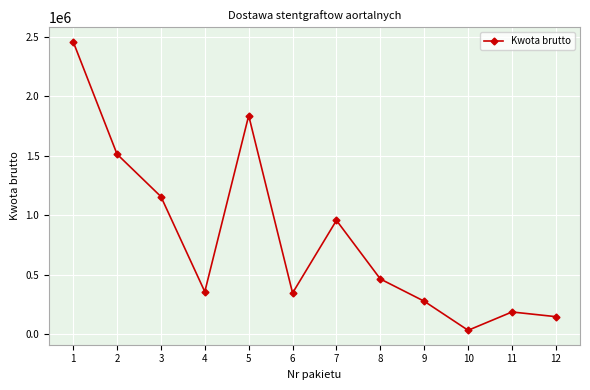

Is it true that the value at 12 is 146880?

True